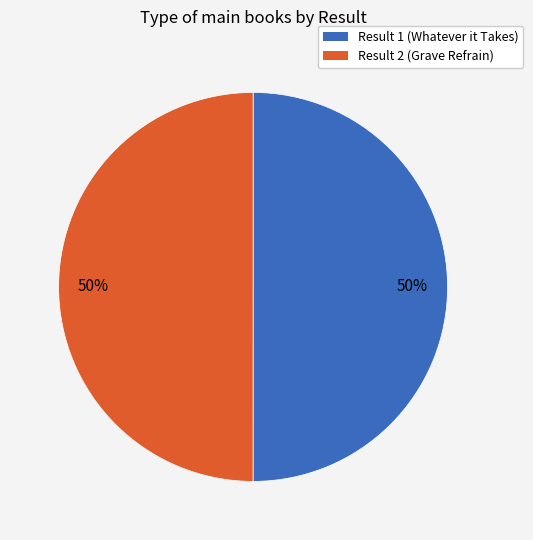

To the nearest percent, what is the average slice percentage?

50%